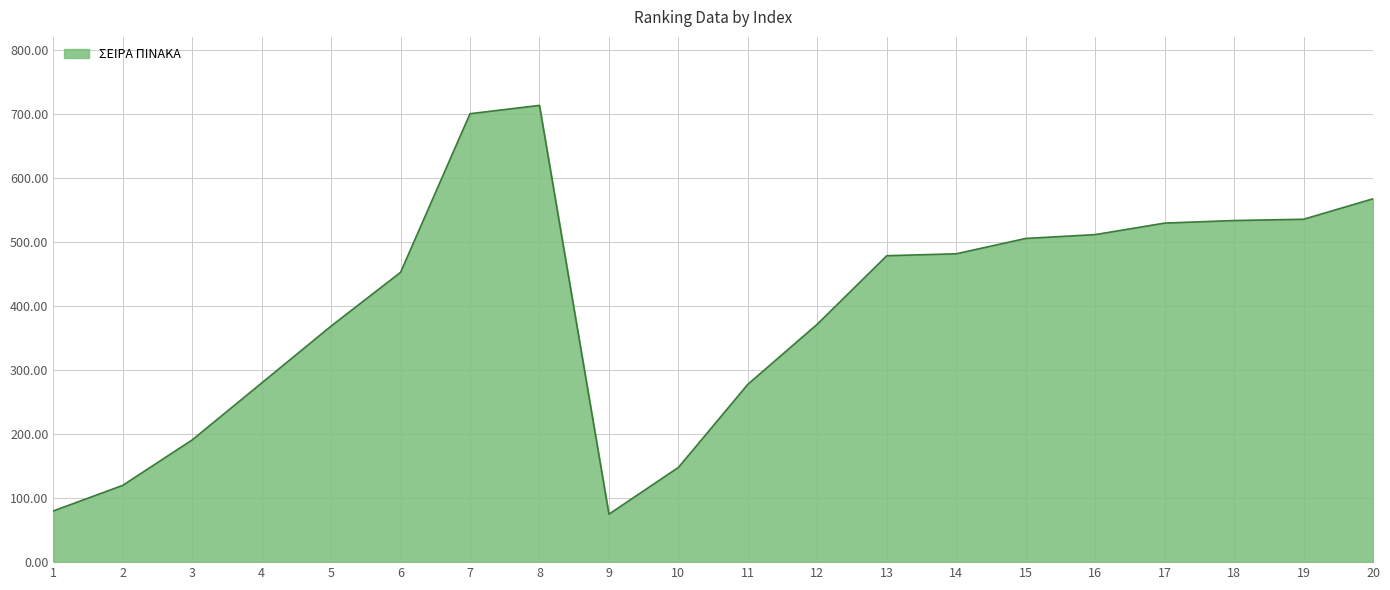

Which has a higher value, 14 or 8?

8